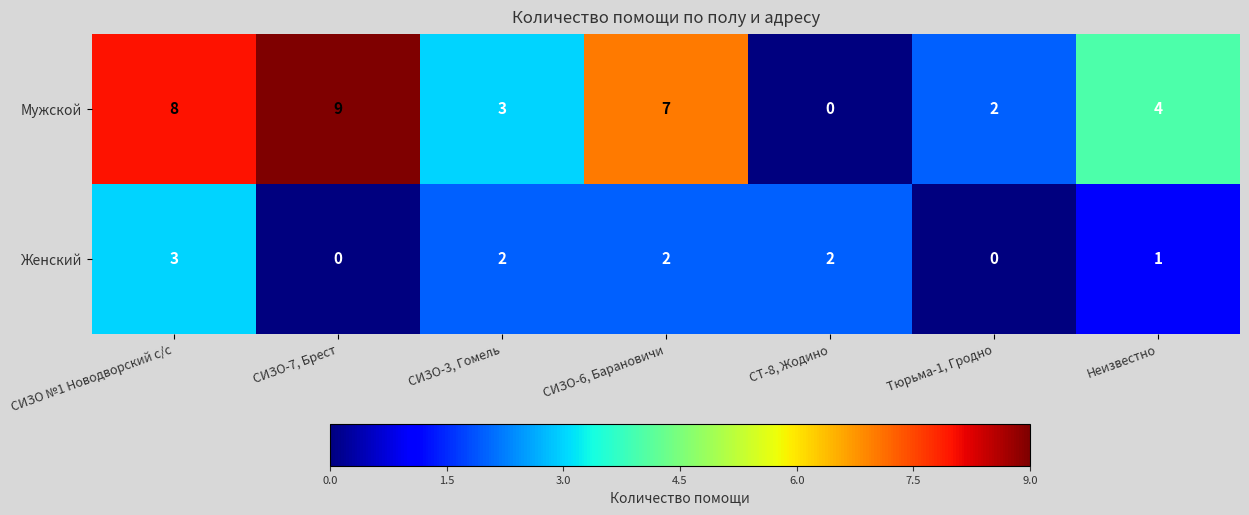

The value of Мужской at СИЗО №1 Новодворский с/с is 8. True or false?

True